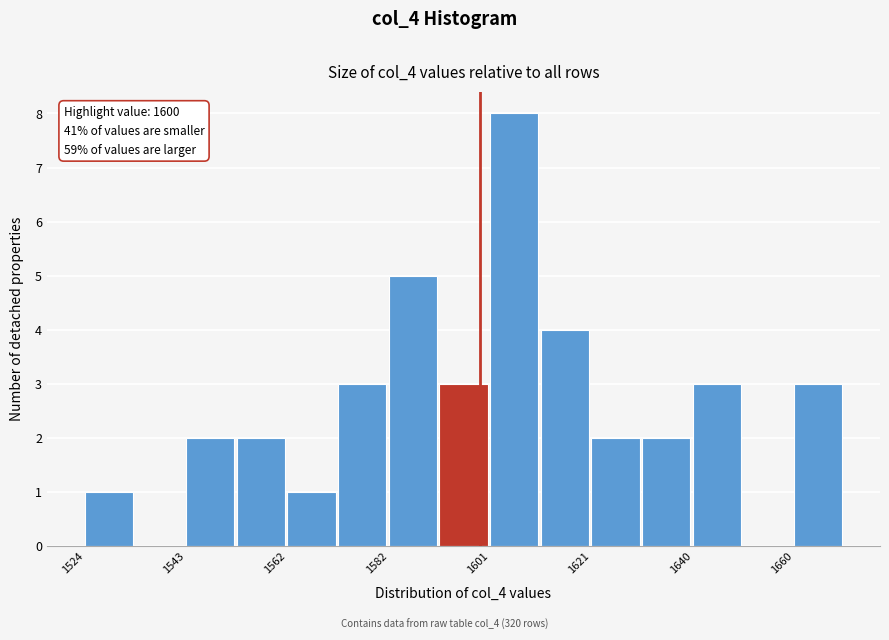

Which range on the x-axis has the tallest bar?

1602 to 1612